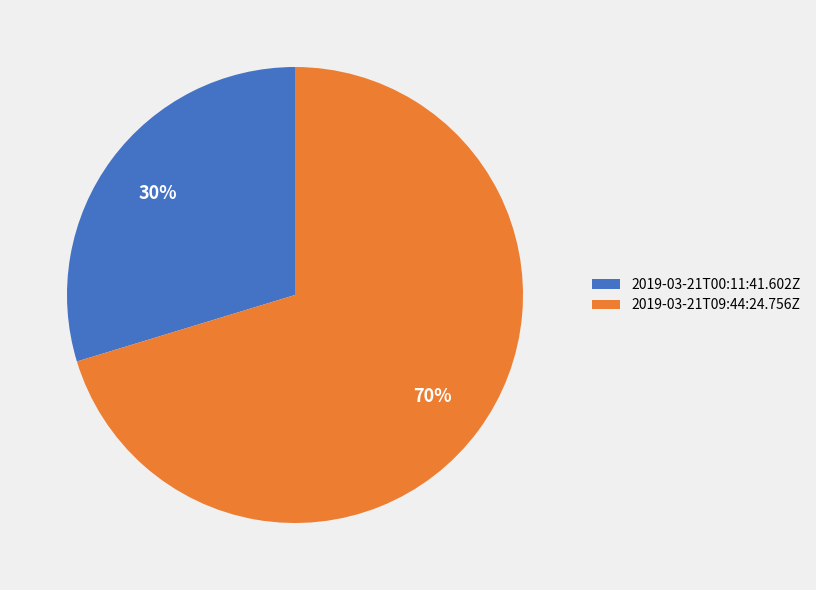

Which slice represents more than half of the pie?

2019-03-21T09:44:24.756Z